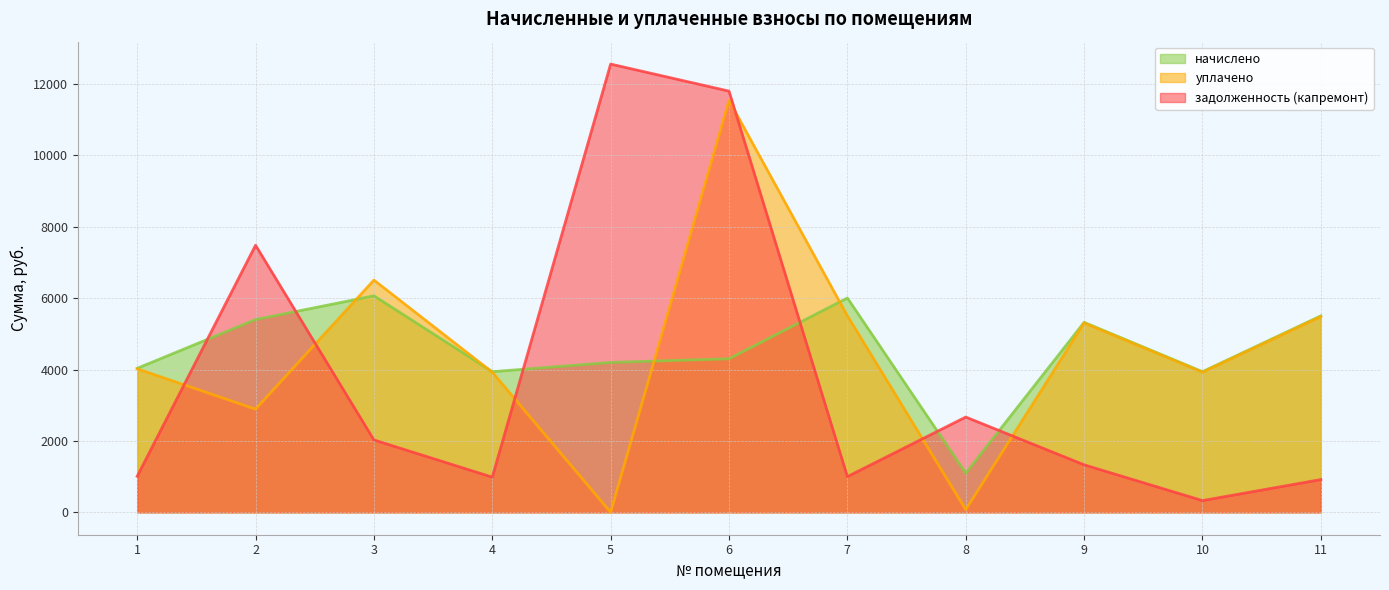

What are all the series names shown in the legend?

начислено, уплачено, задолженность (капремонт)